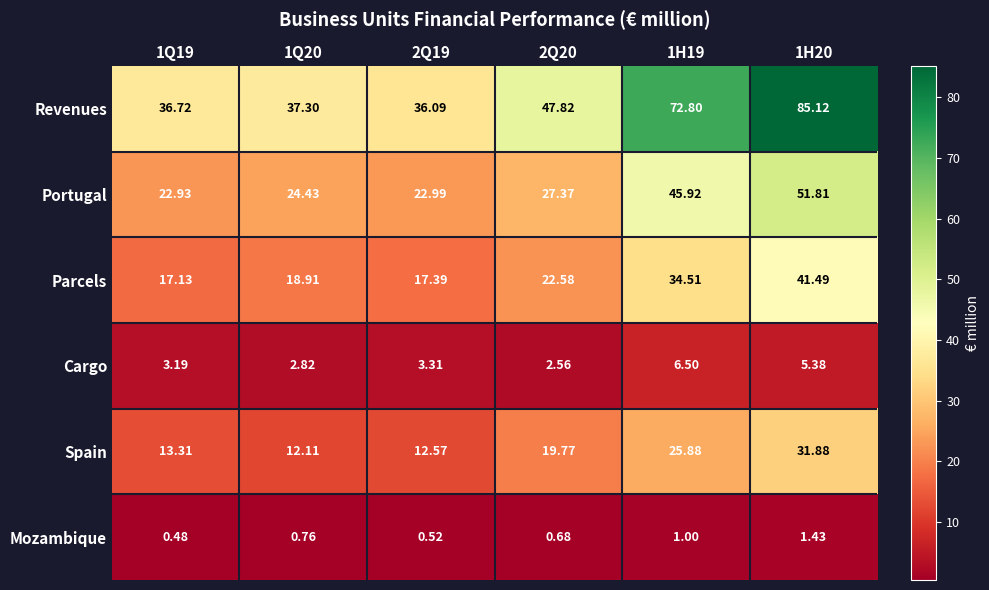

What is the spread (max minus min) of values at 2Q20?

47.1